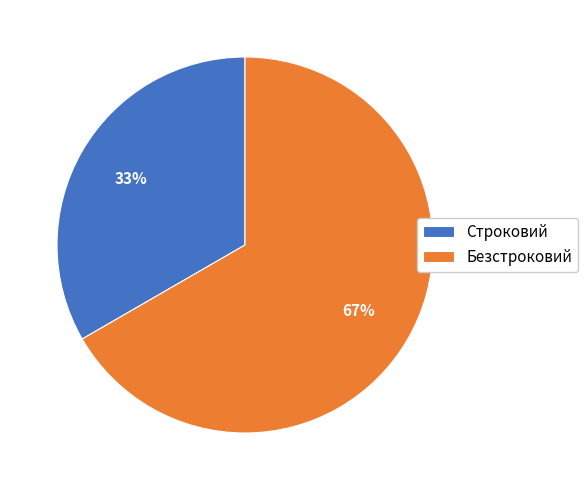

Count the number of slices in the pie.

2